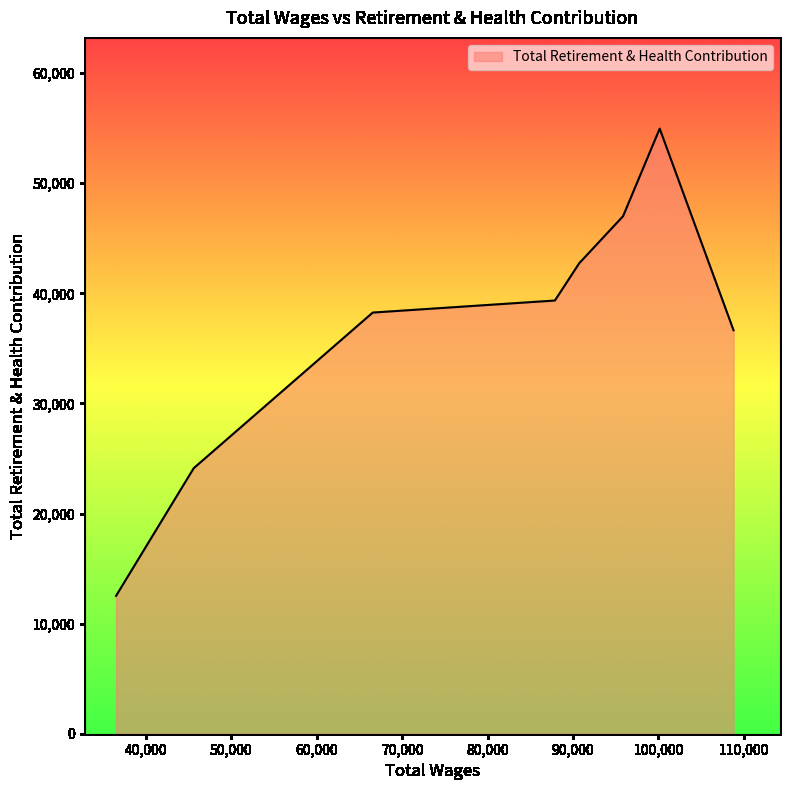

What is the sum of all values?

295567